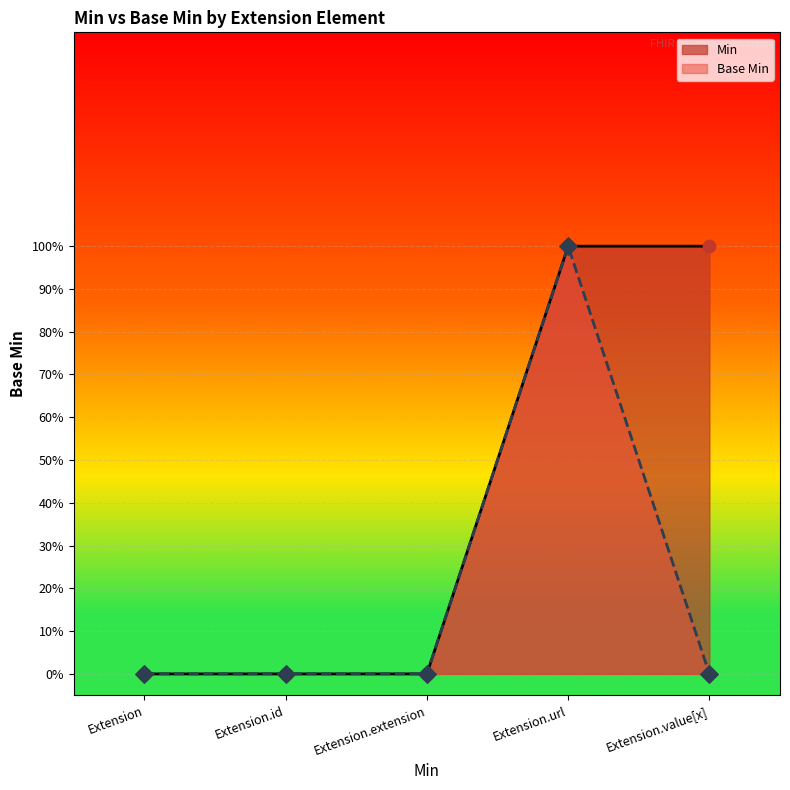

At which category is the sum across all series the highest?

Extension.url